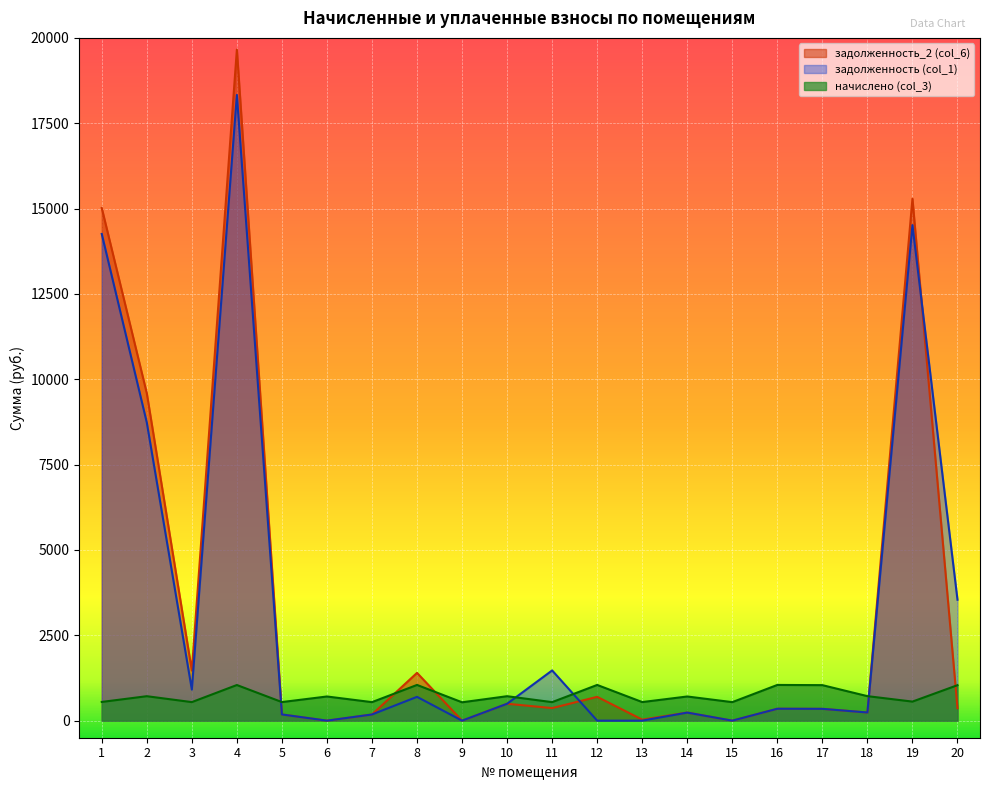

Between 13 and 20, which series saw the biggest shift?

задолженность (col_1)